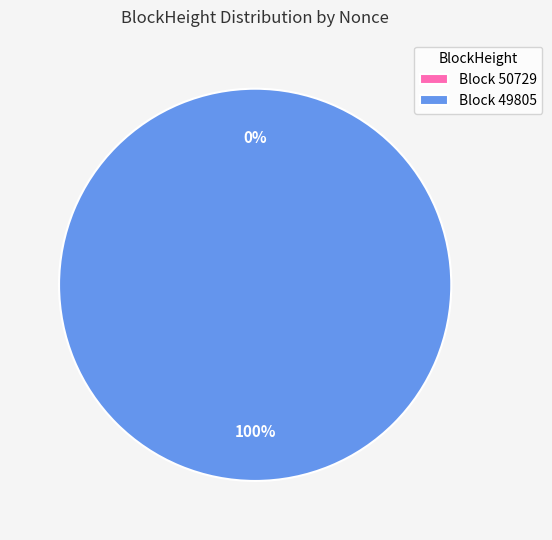

Which category accounts for the majority?

49805